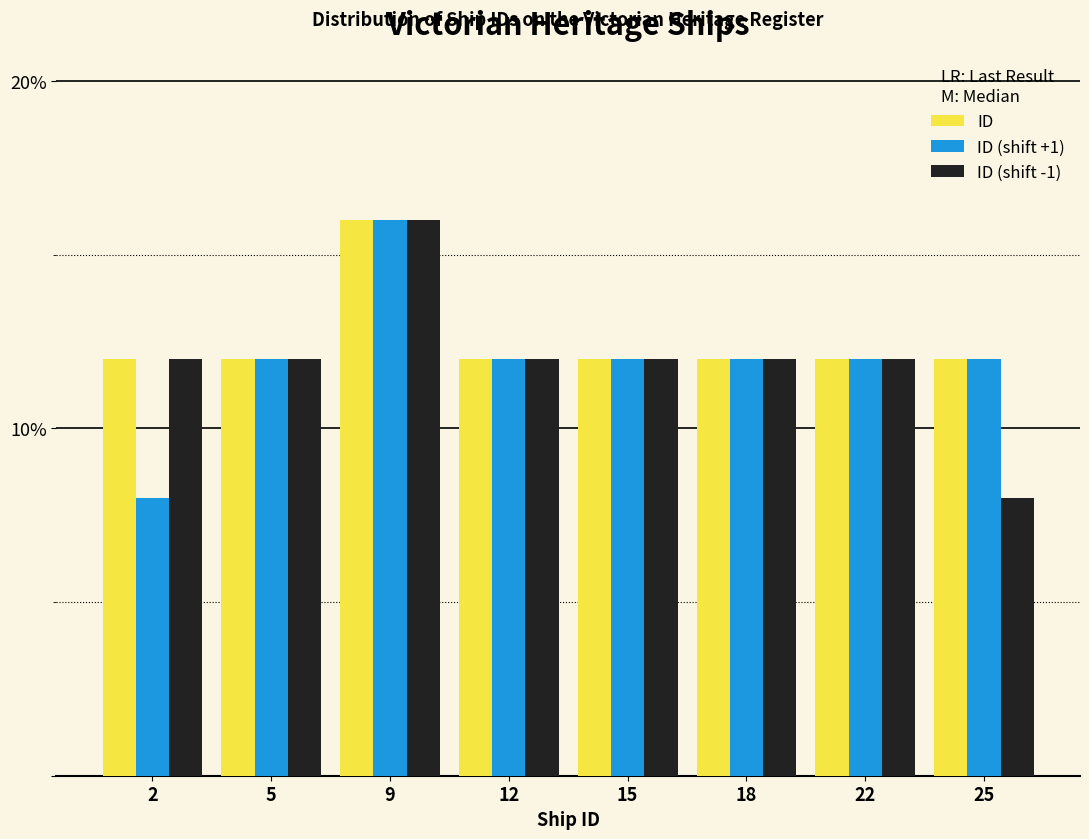

Reading right to left, what are all the values shown in this chart?

ID: 12	12	12	12	12	16	12	12
ID (shift +1): 12	12	12	12	12	16	12	8
ID (shift -1): 8	12	12	12	12	16	12	12